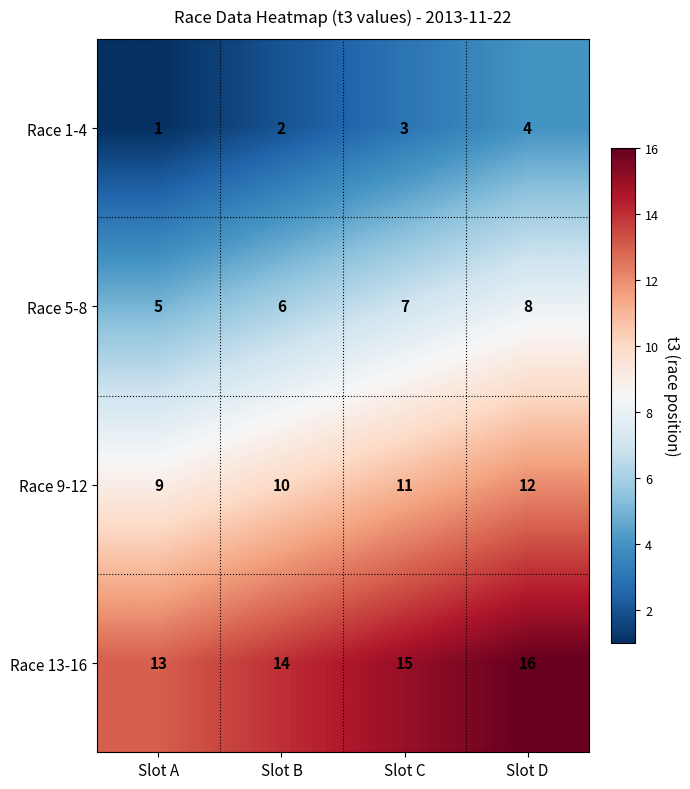

Count the number of data series in this chart.

4